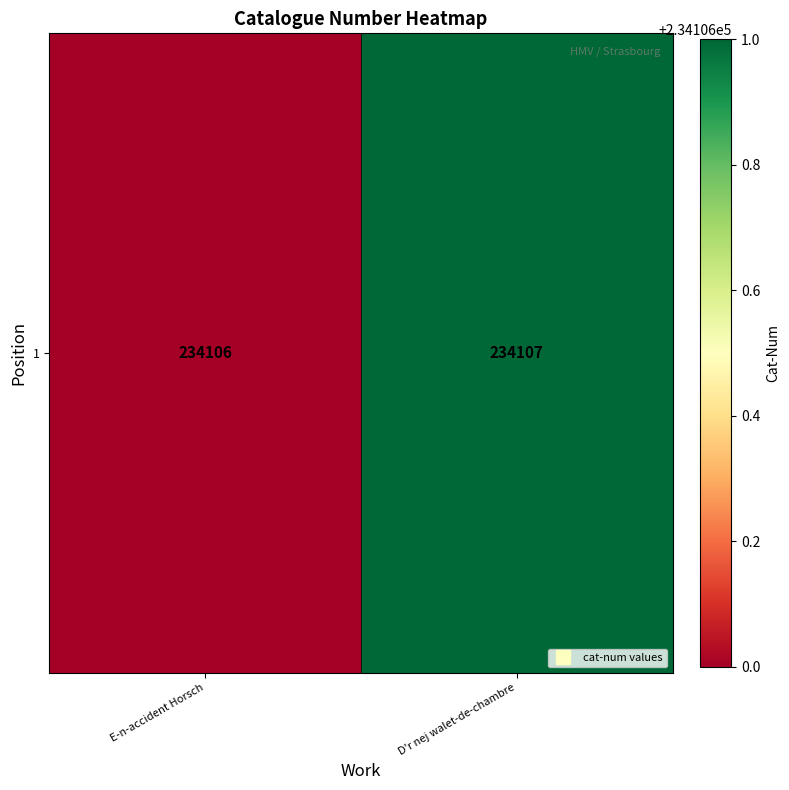

What is the average value?

234106